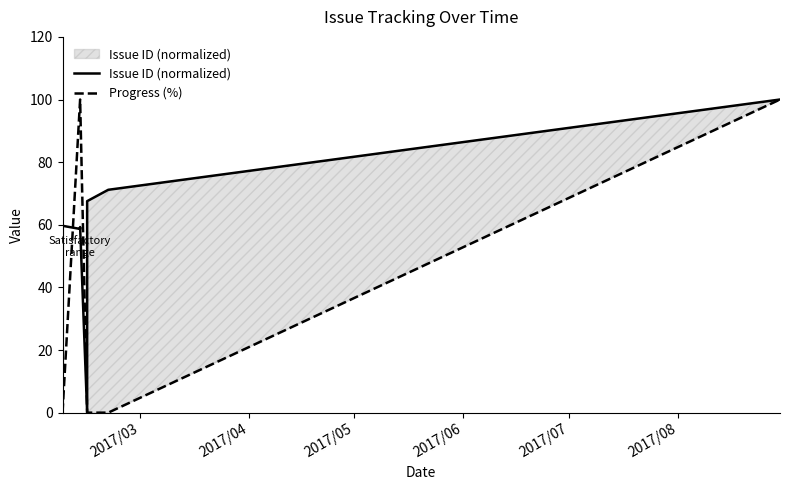

The Issue ID (normalized) series shows 34.5 at 2017/03. True or false?

False